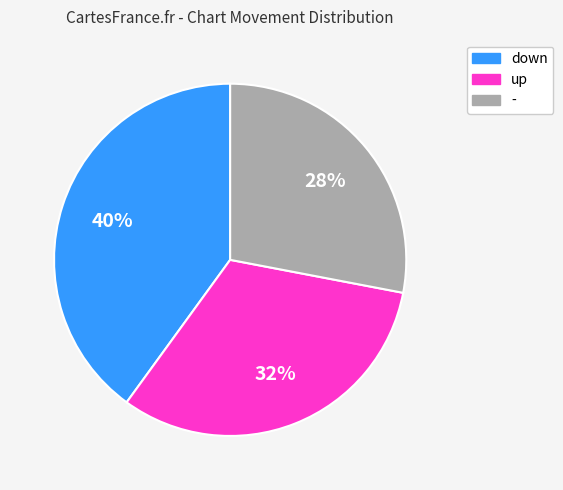

Which category has the smallest portion of the pie?

-